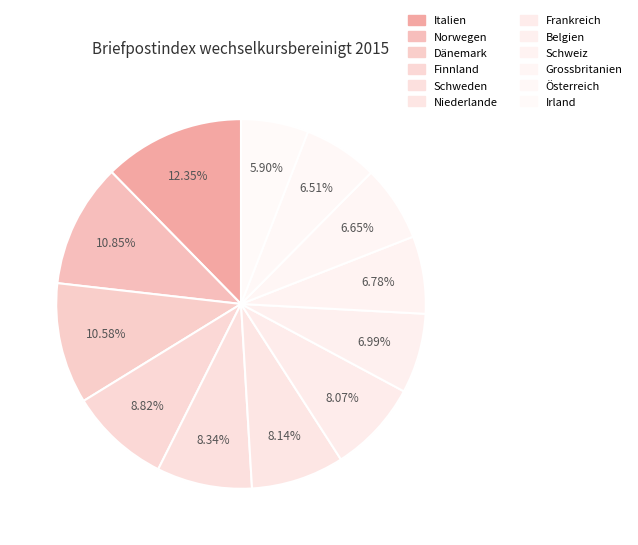

To the nearest percent, what percentage of the pie is Schweden?

8%